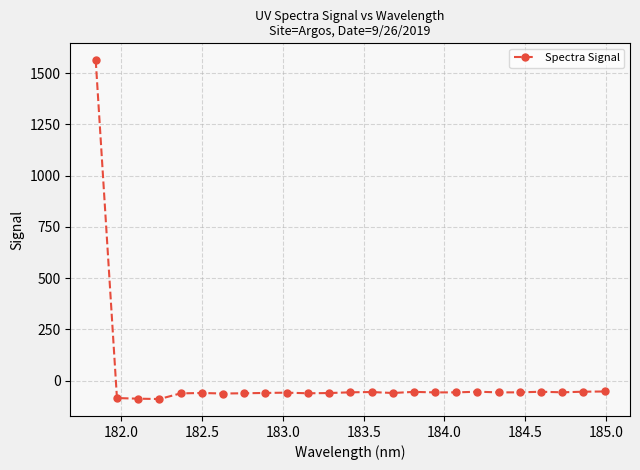

What is the maximum value shown in the chart?

1563.3